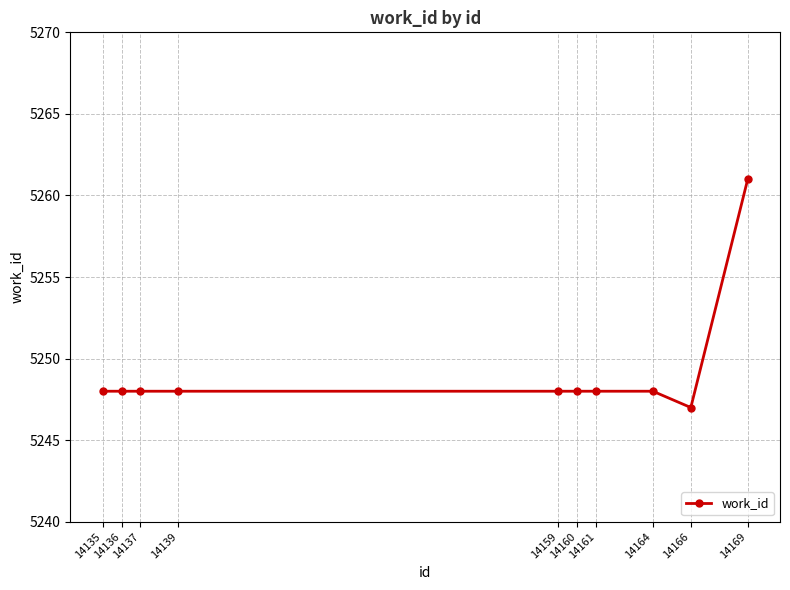

What is the sum of all values?

52492